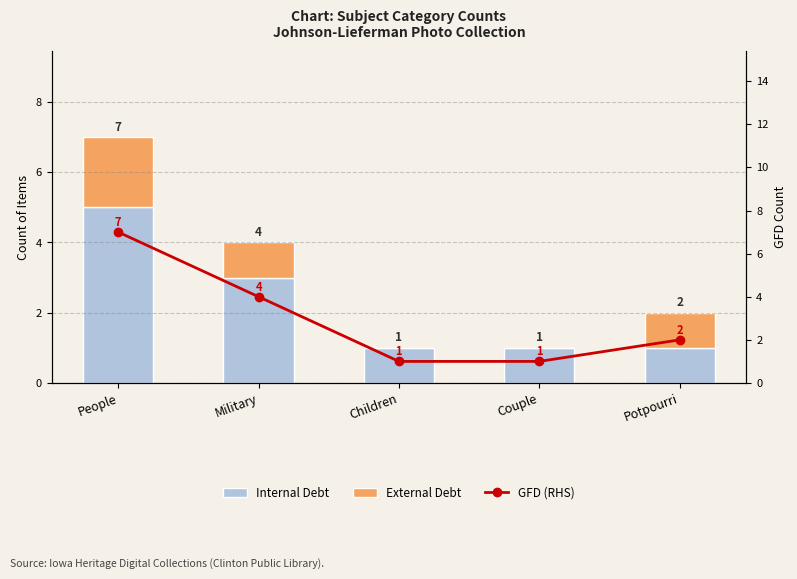

At how many categories does at least one series exceed 4?

1